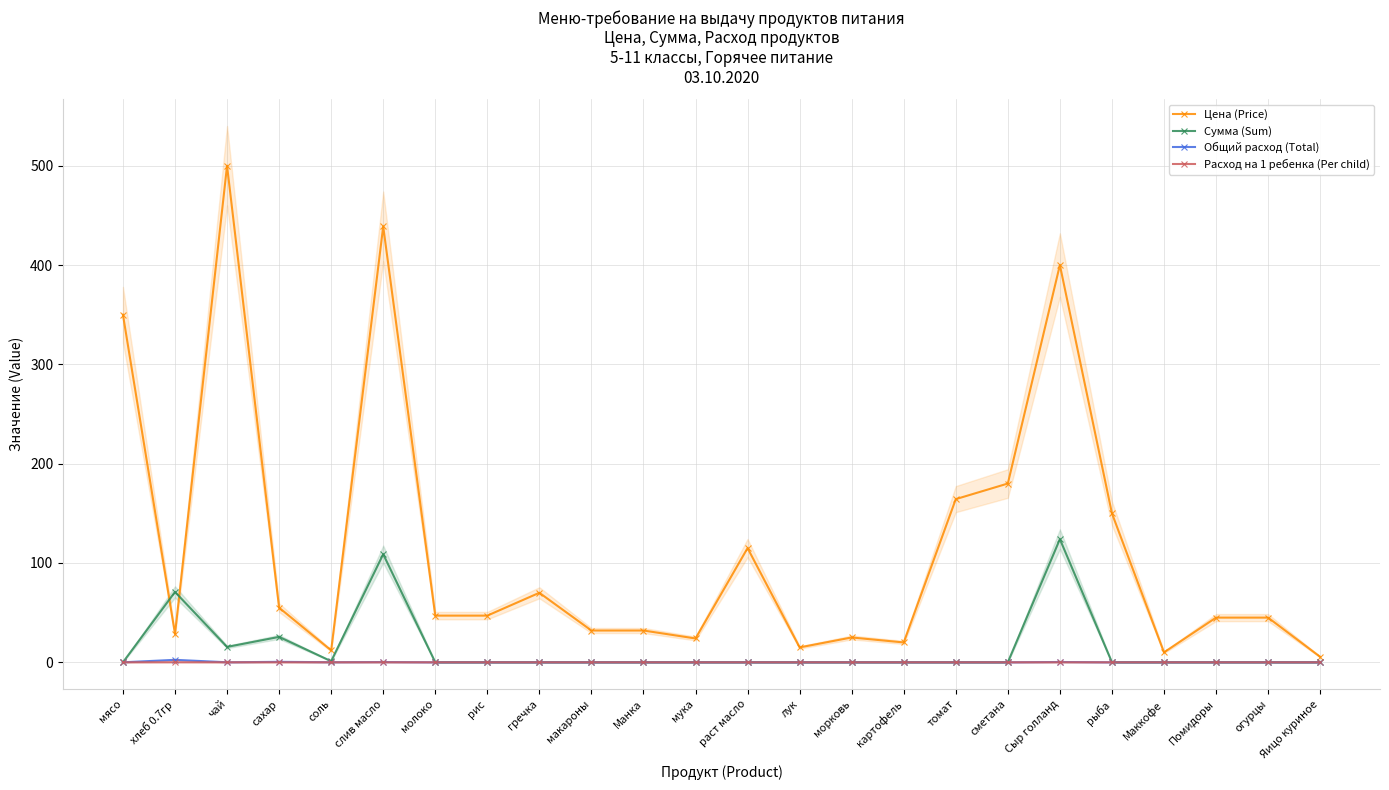

True or false: Расход на 1 ребенка (Per child) and Сумма (Sum) cross at least once.

False